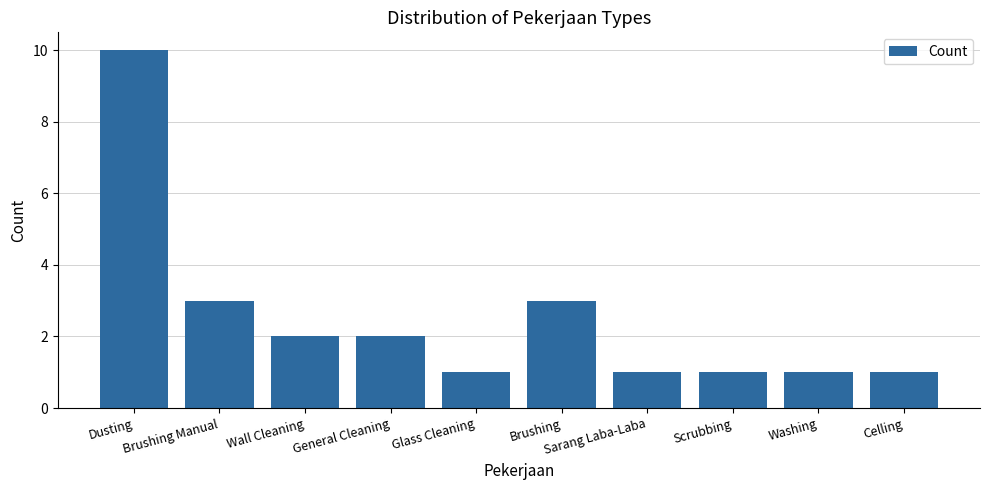

Which label corresponds to the largest value in the chart?

Dusting